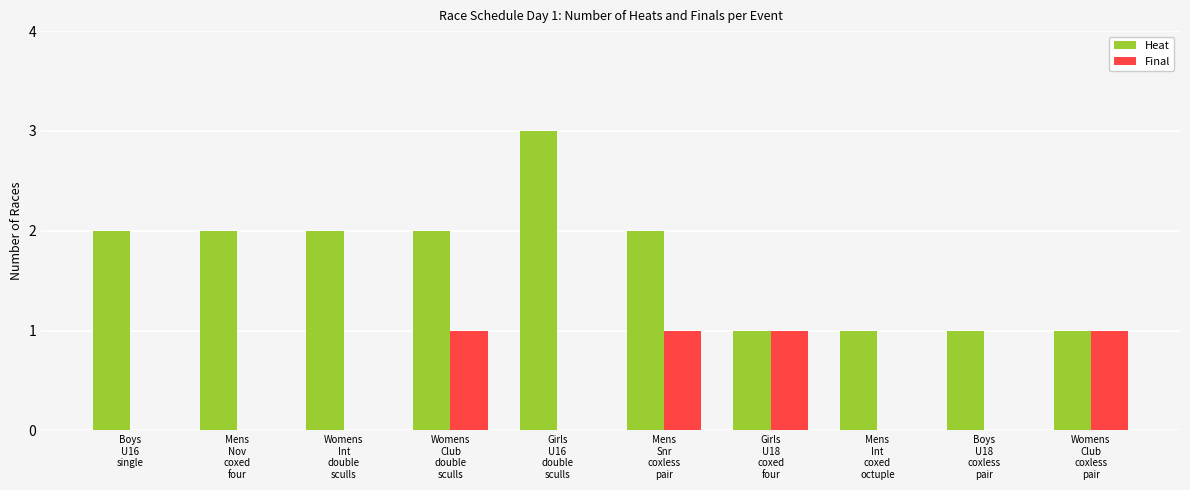

Which series changed the most between Womens
Int
double
sculls and Mens
Snr
coxless
pair?

Final